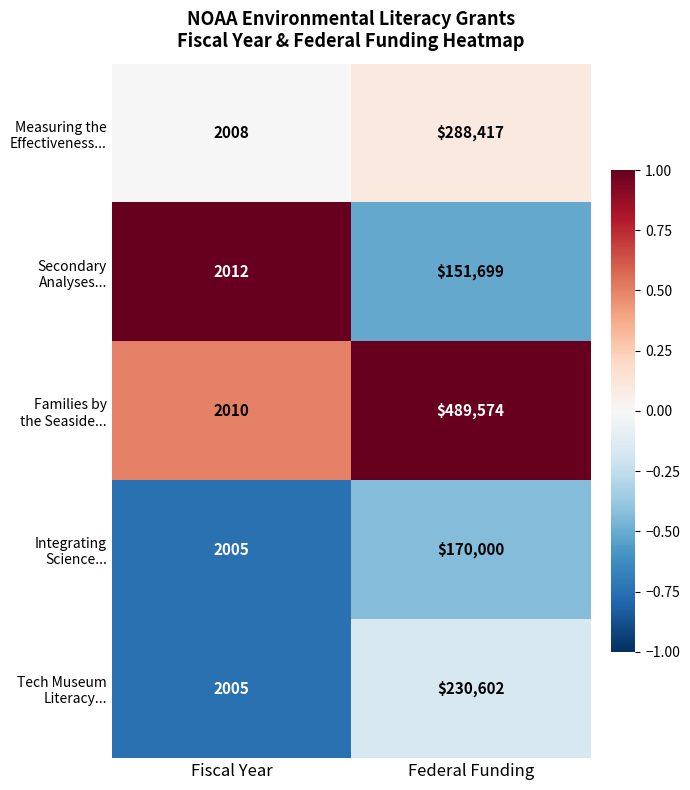

At which category is the sum across all series the highest?

Federal Funding